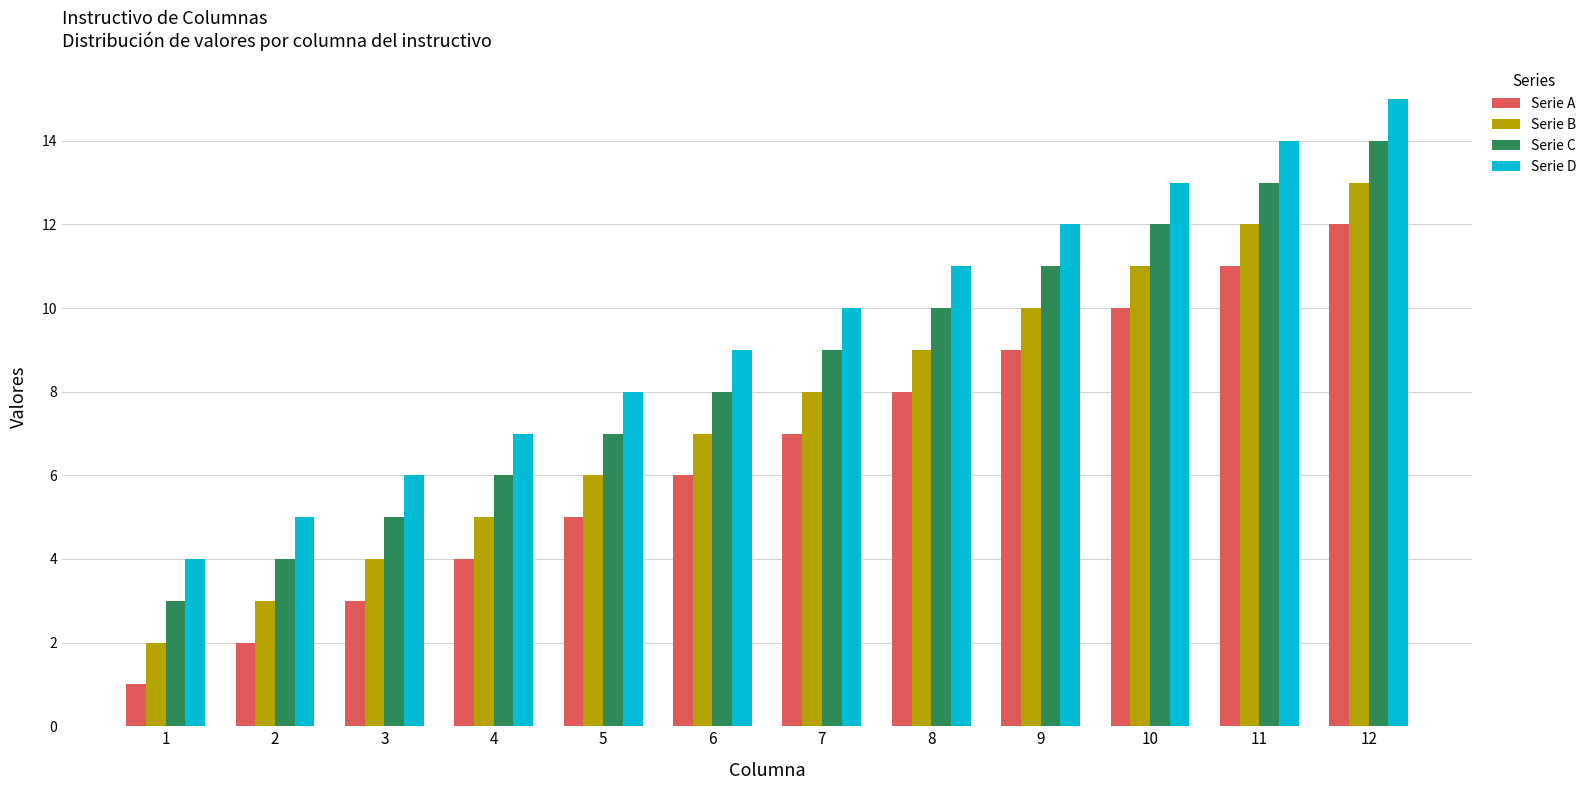

Rank the series by their maximum value, from highest to lowest.

Serie D, Serie C, Serie B, Serie A